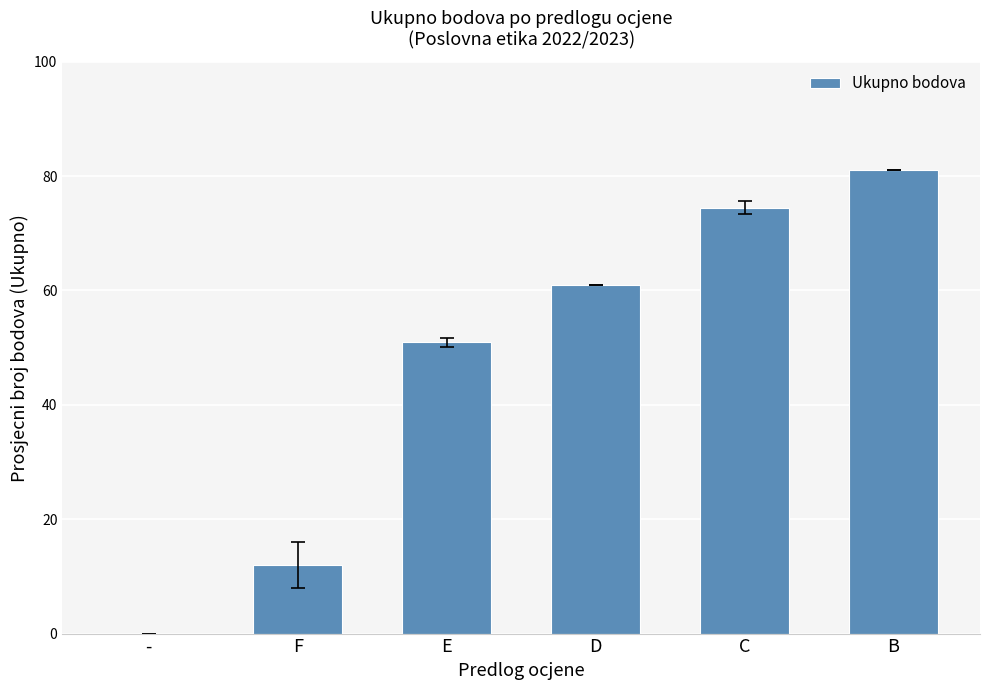

Is it true that the value at - is 0.0?

True